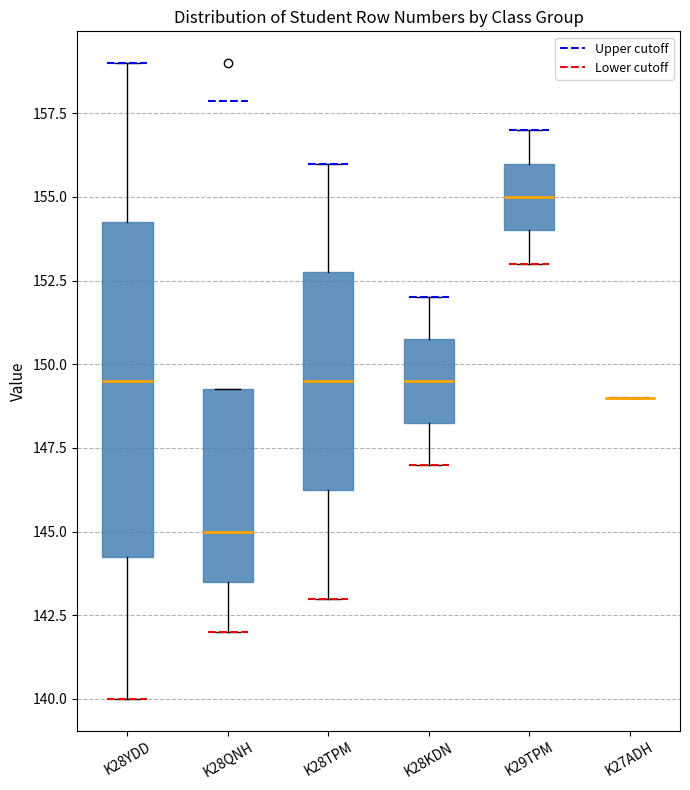

Reading left to right, transcribe this box plot: for each box, give where its median line is, the range the box spans, and where its two whiskers end, as read against the y-axis. The values are not printed on the chart, so give them approximately, as read against the axis.

K28YDD: median 149.5, box 144.5 to 154.5, whiskers 140.0 to 159.0
K28QNH: median 145.0, box 143.5 to 149.5, whiskers 142.0 to 149.5
K28TPM: median 149.5, box 146.5 to 153.0, whiskers 143.0 to 156.0
K28KDN: median 149.5, box 148.5 to 151.0, whiskers 147.0 to 152.0
K29TPM: median 155.0, box 154.0 to 156.0, whiskers 153.0 to 157.0
K27ADH: box collapsed to a line at 149.0, whiskers 149.0 to 149.0